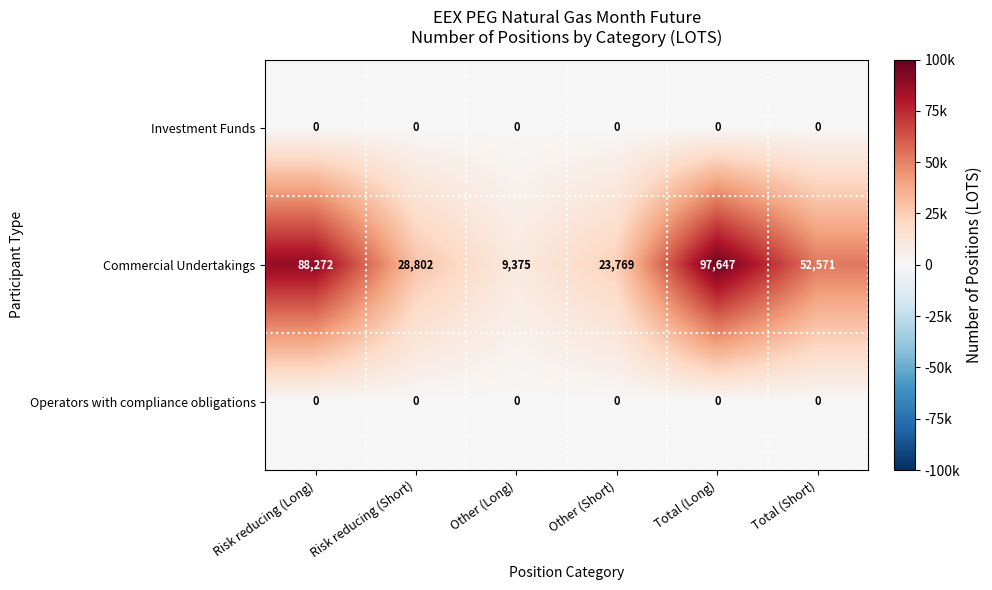

The value of Investment Funds at Total (Long) is 0. True or false?

True